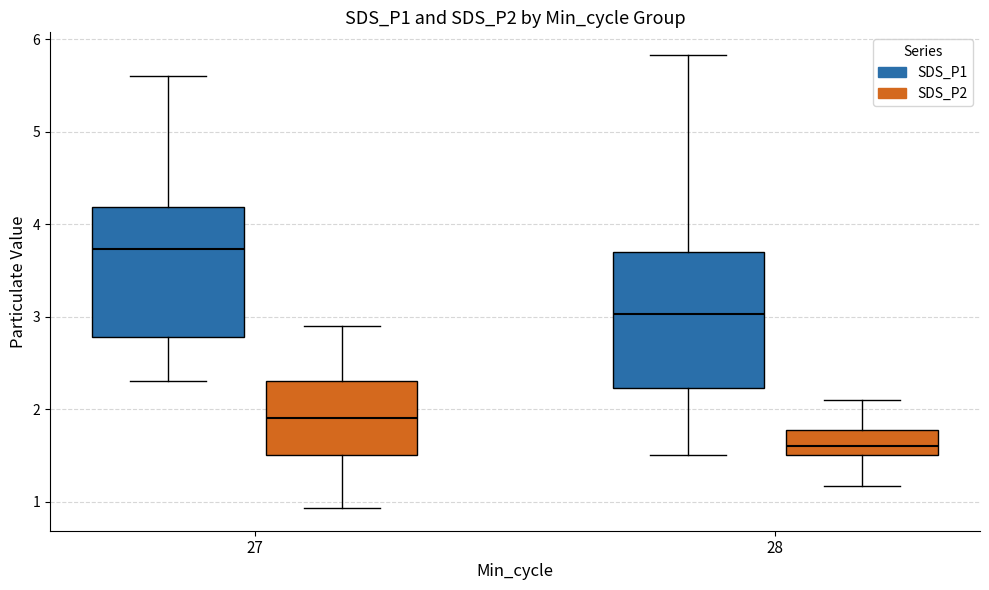

Reading left to right, transcribe this box plot: for each box, give where its median line is, the range the box spans, and where its two whiskers end, as read against the y-axis. The values are not printed on the chart, so give them approximately, as read against the axis.

27 (SDS_P1): median 3.7, box 2.8 to 4.2, whiskers 2.3 to 5.6
27 (SDS_P2): median 1.9, box 1.5 to 2.3, whiskers 0.9 to 2.9
28 (SDS_P1): median 3.0, box 2.2 to 3.7, whiskers 1.5 to 5.8
28 (SDS_P2): median 1.6, box 1.5 to 1.8, whiskers 1.2 to 2.1